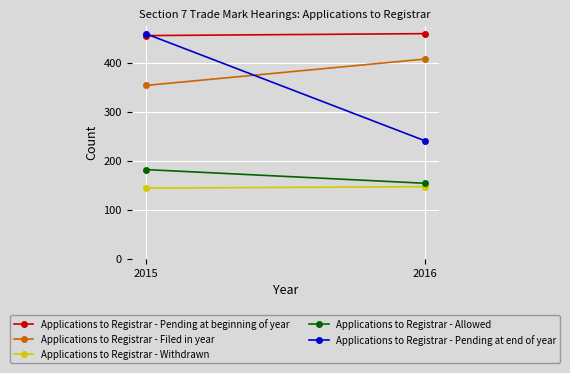

What are all the series names shown in the legend?

Applications to Registrar - Pending at beginning of year, Applications to Registrar - Filed in year, Applications to Registrar - Withdrawn, Applications to Registrar - Allowed, Applications to Registrar - Pending at end of year